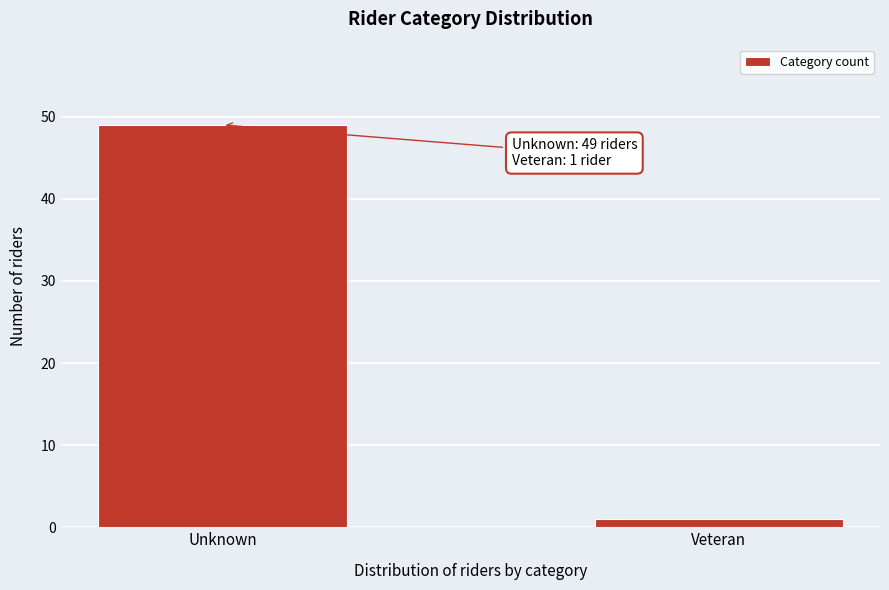

Reading left to right, transcribe all the data shown in this chart.

Unknown=49	Veteran=1